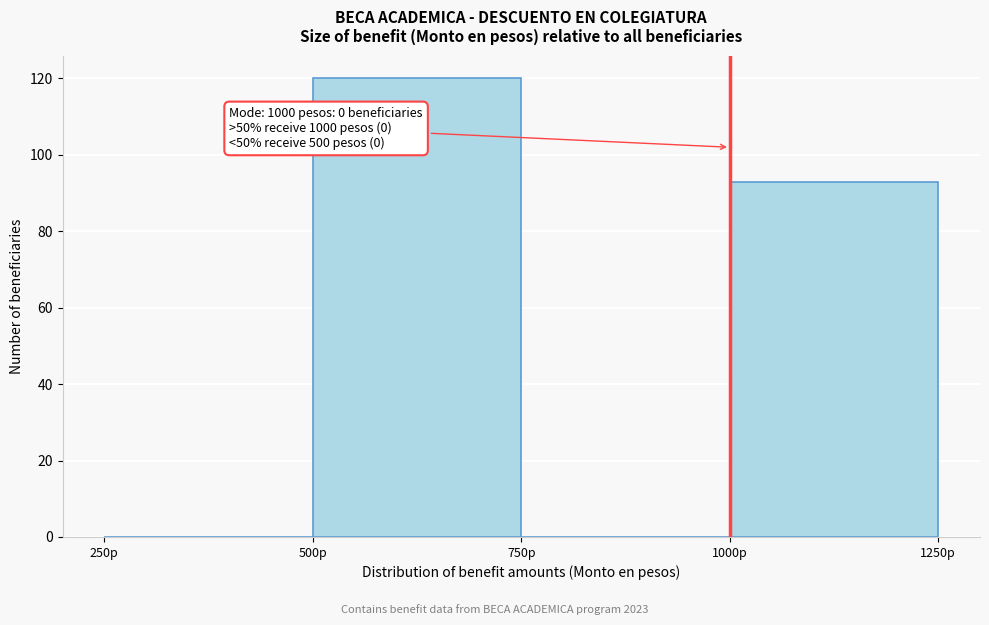

Over which range of the x-axis is the bar tallest?

500 to 750